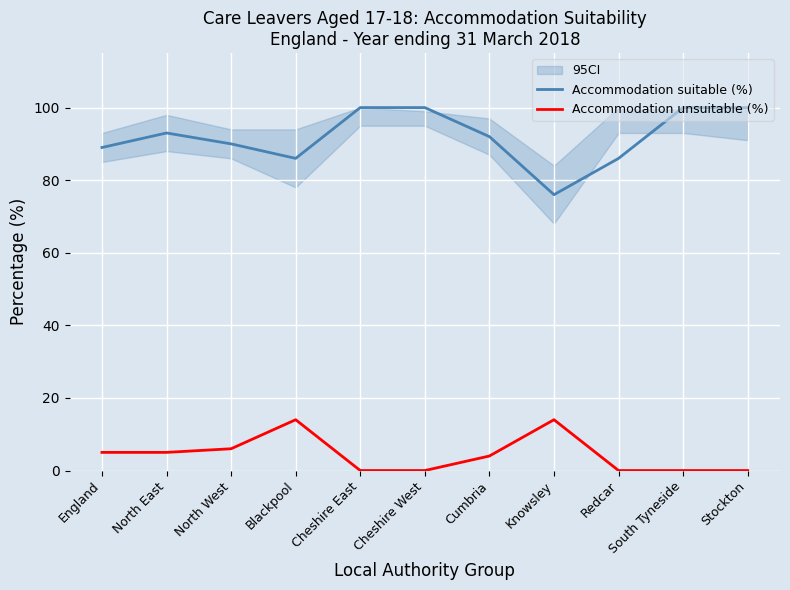

The Accommodation unsuitable (%) series shows -6 at Stockton. True or false?

False